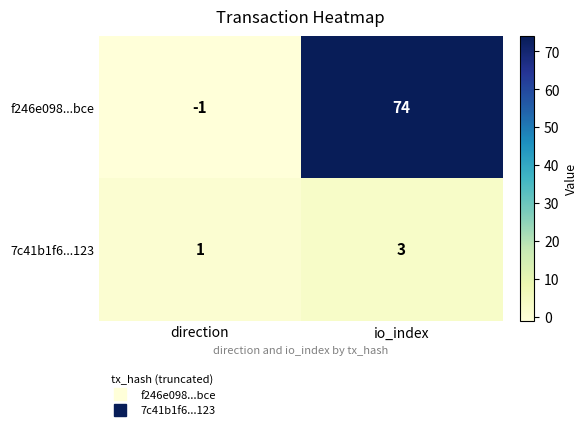

Which series changed the most between direction and io_index?

f246e098...bce